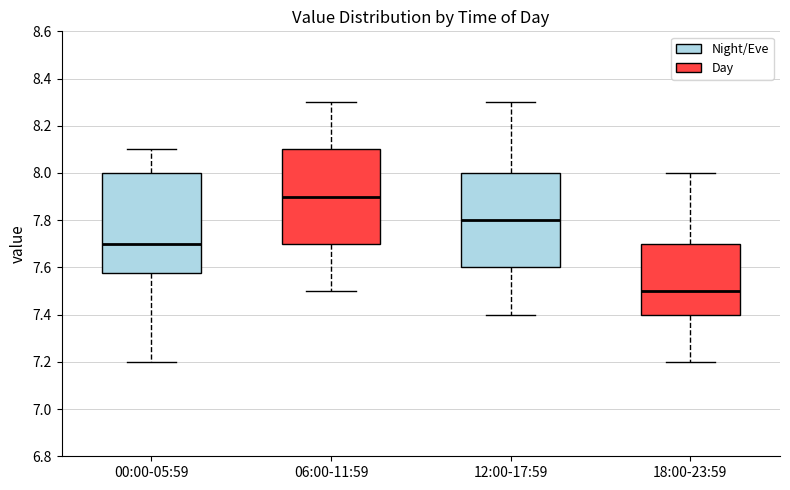

Reading left to right, transcribe this box plot: for each box, give where its median line is, the range the box spans, and where its two whiskers end, as read against the y-axis. The values are not printed on the chart, so give them approximately, as read against the axis.

00:00-05:59: median 7.70, box 7.58 to 8.00, whiskers 7.20 to 8.10
06:00-11:59: median 7.90, box 7.70 to 8.10, whiskers 7.50 to 8.30
12:00-17:59: median 7.80, box 7.60 to 8.00, whiskers 7.40 to 8.30
18:00-23:59: median 7.50, box 7.40 to 7.70, whiskers 7.20 to 8.00